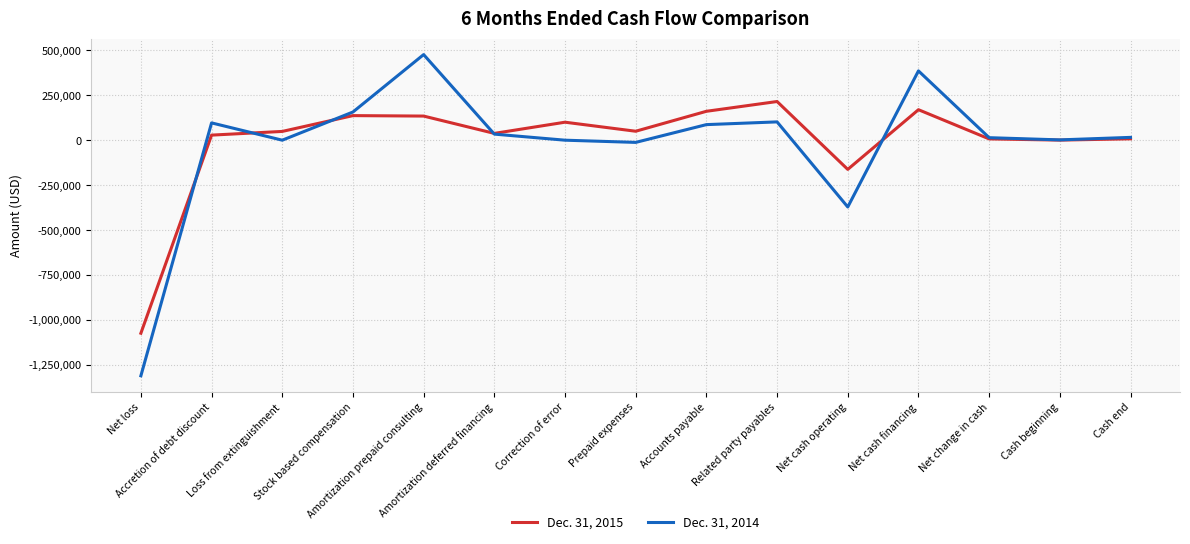

List the series in order of their overall mean, highest first.

Dec. 31, 2015, Dec. 31, 2014